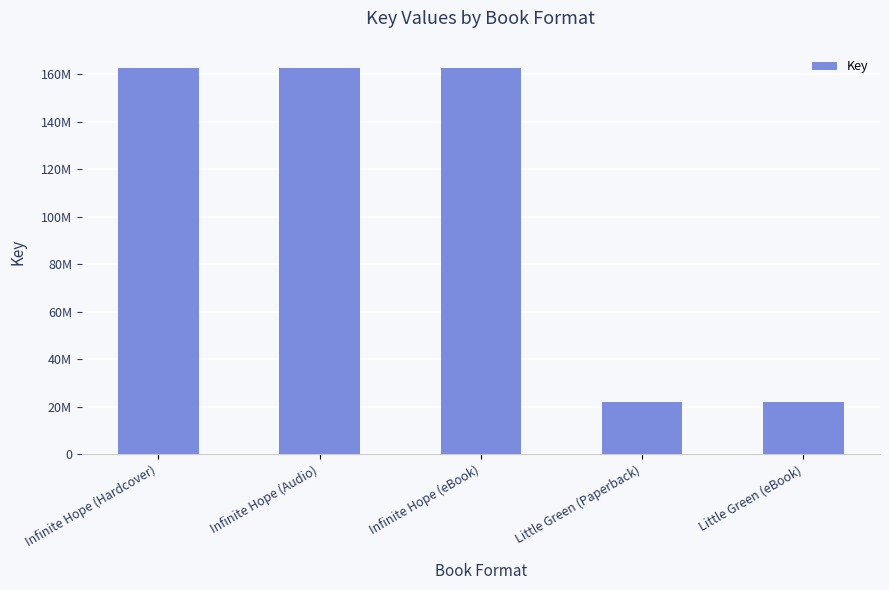

What is the greatest value displayed?

162433911